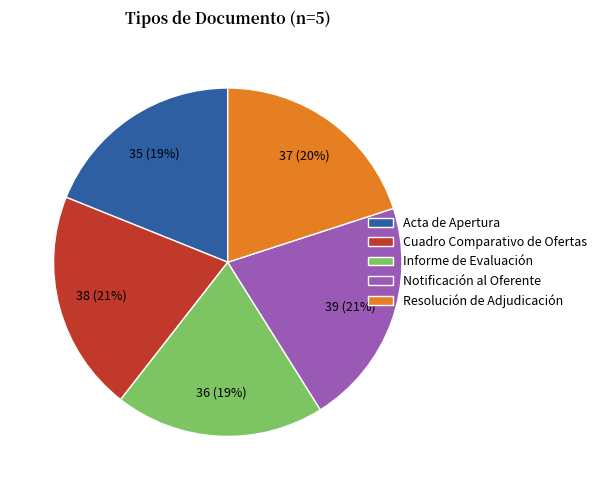

Do Informe de Evaluación and Cuadro Comparativo de Ofertas together represent more than half of the pie?

No